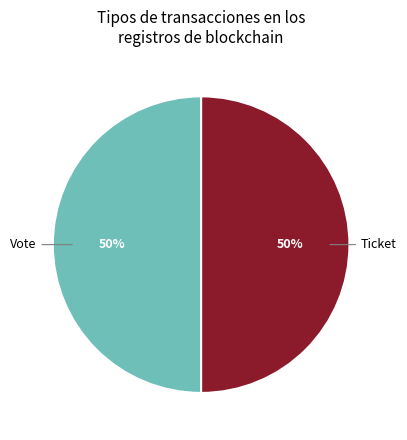

Do Vote and Ticket together represent more than half of the pie?

Yes